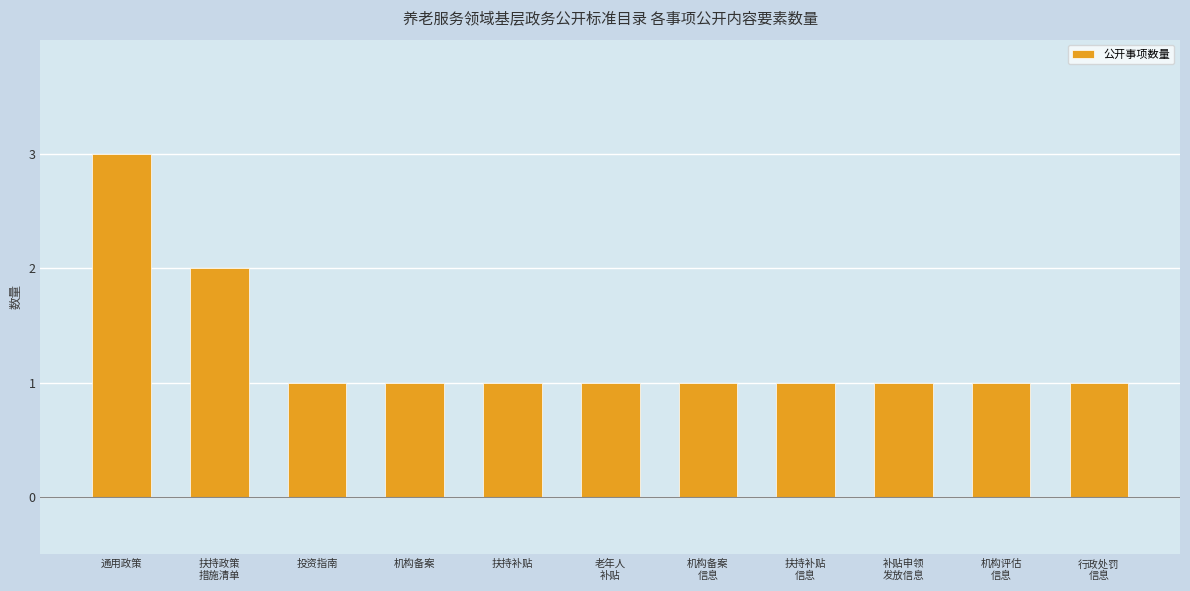

How many data points does each series have?

11